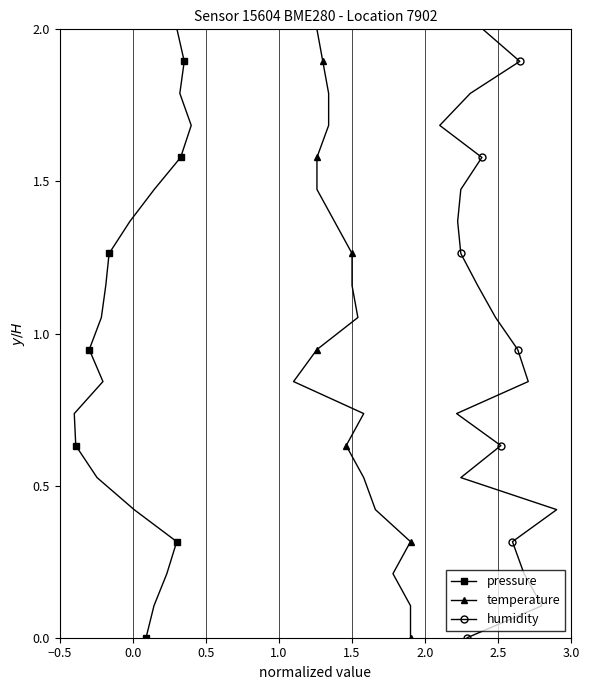

How many values in pressure are above zero?

19